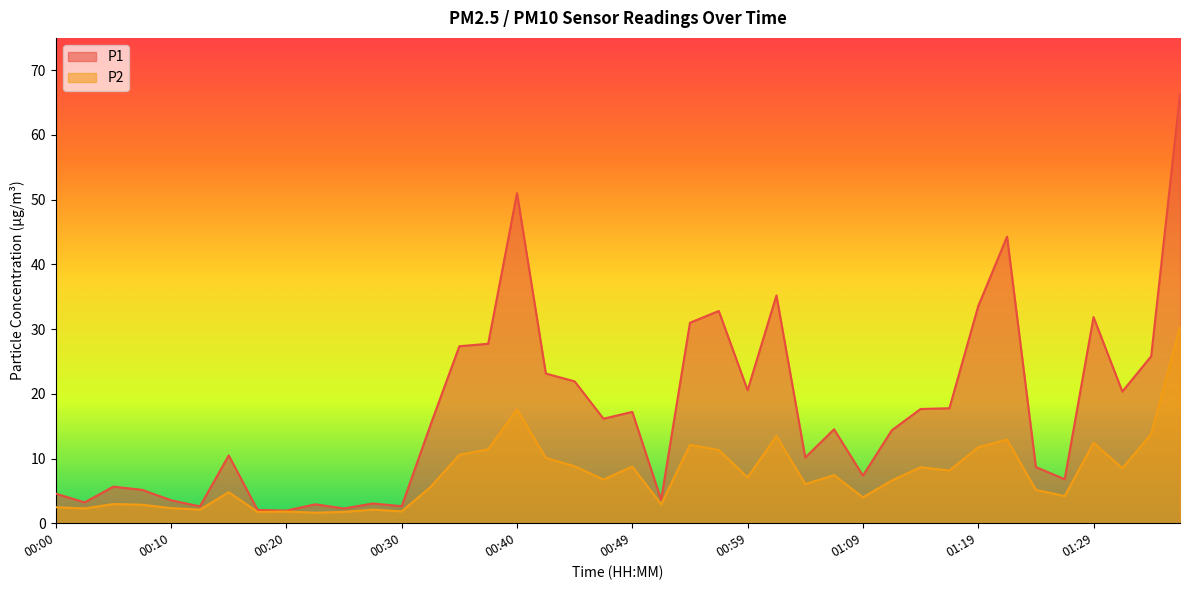

Reading left to right, what are all the values shown in this chart?

P1: 00:00=4.6	00:03=3.2	00:05=5.7	00:08=5.2	00:10=3.5	00:13=2.6	00:15=10.5	00:18=2.0	00:20=1.9	00:22=2.9	00:25=2.3	00:27=3.0	00:30=2.6	00:32=15.2	00:35=27.4	00:37=27.7	00:40=51.0	00:42=23.1	00:45=21.9	00:47=16.1	00:49=17.2	00:52=3.6	00:54=31.0	00:57=32.8	00:59=20.6	01:02=35.2	01:04=10.2	01:07=14.5	01:09=7.3	01:12=14.3	01:14=17.6	01:16=17.8	01:19=33.5	01:21=44.3	01:24=8.7	01:26=6.8	01:29=31.9	01:31=20.4	01:34=25.8	01:36=66.3
P2: 00:00=2.5	00:03=2.3	00:05=3.0	00:08=2.9	00:10=2.3	00:13=2.1	00:15=4.8	00:18=1.8	00:20=1.8	00:22=1.6	00:25=1.8	00:27=2.1	00:30=1.8	00:32=5.6	00:35=10.6	00:37=11.4	00:40=17.6	00:42=10.1	00:45=8.8	00:47=6.8	00:49=8.8	00:52=2.9	00:54=12.1	00:57=11.3	00:59=7.1	01:02=13.5	01:04=6.0	01:07=7.4	01:09=4.0	01:12=6.6	01:14=8.7	01:16=8.2	01:19=11.7	01:21=12.9	01:24=5.2	01:26=4.2	01:29=12.4	01:31=8.5	01:34=13.8	01:36=30.3